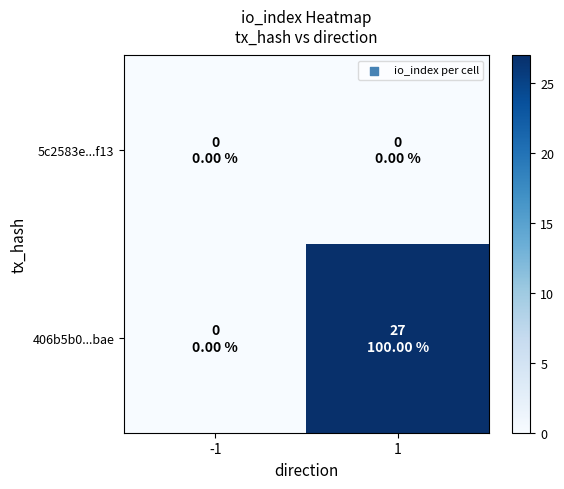

Rank the series at 1 from highest to lowest value.

406b5b0...bae, 5c2583e...f13